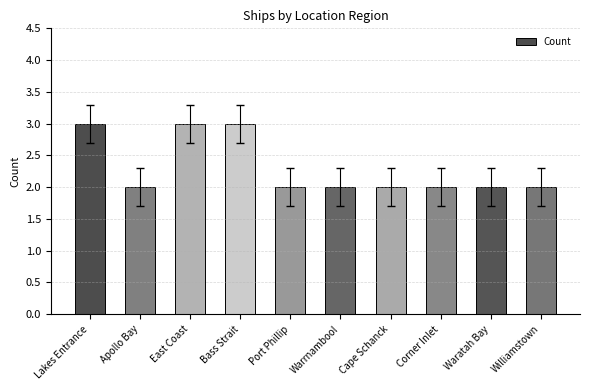

What is the ratio of the value at Corner Inlet to the value at Bass Strait?

0.7